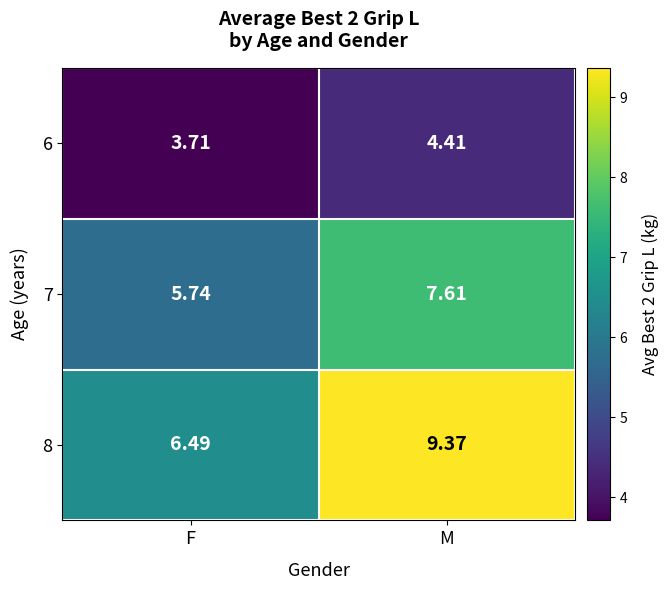

Is the value of 7 at M greater than the value of 6 at M?

Yes